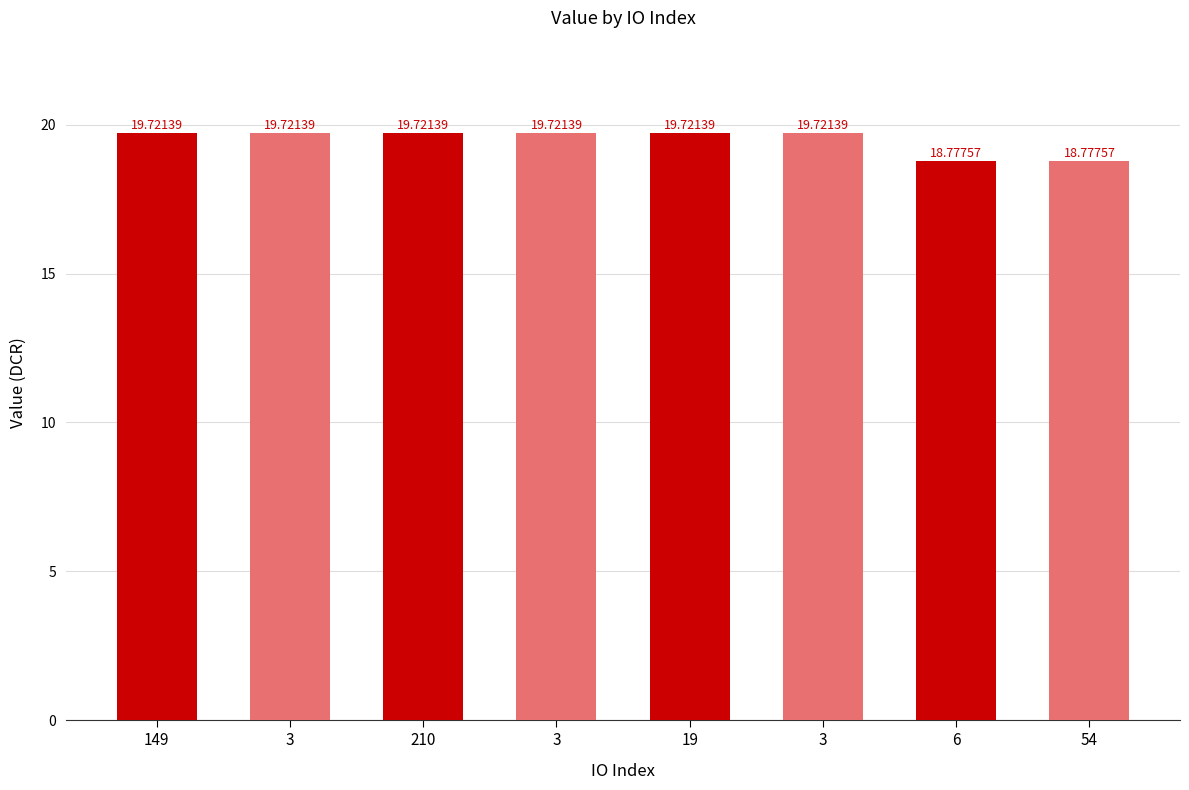

What is the approximate value at 54?

18.8